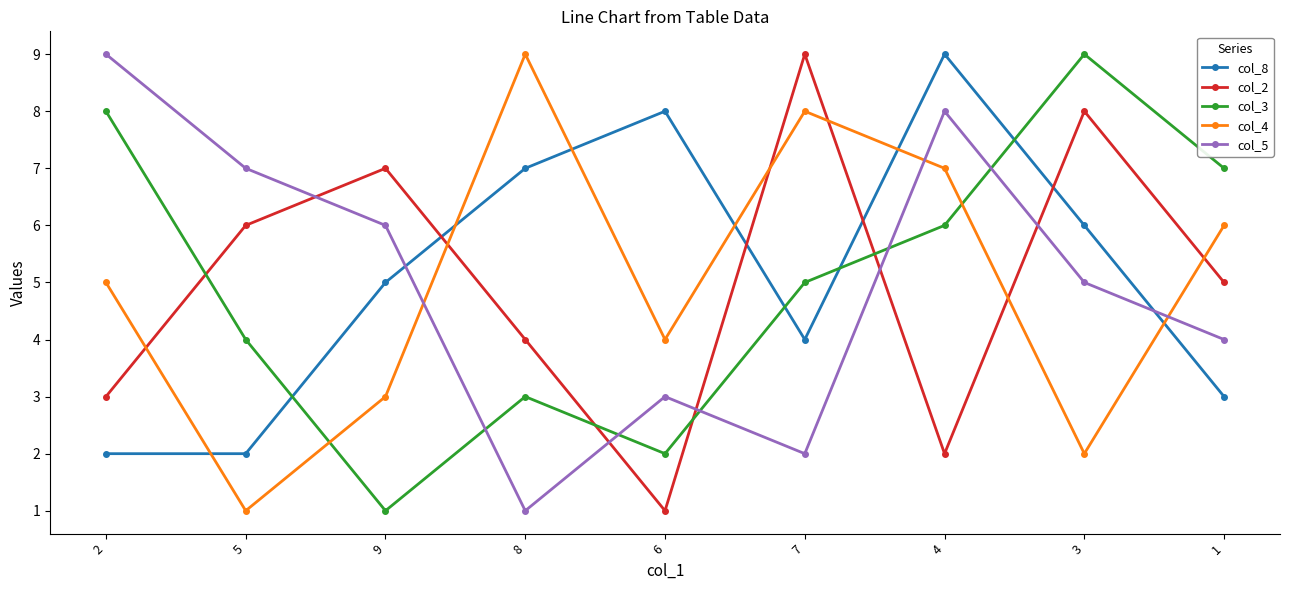

Is the value of col_2 at 6 greater than the value of col_5 at 6?

No